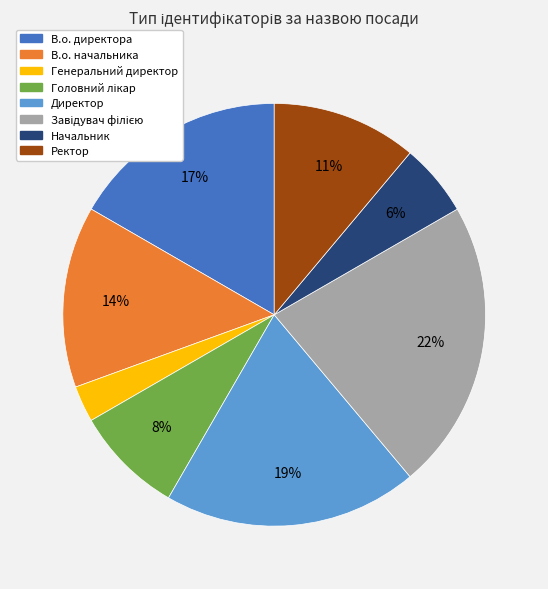

The В.о. начальника slice represents 14% of the pie. True or false?

True